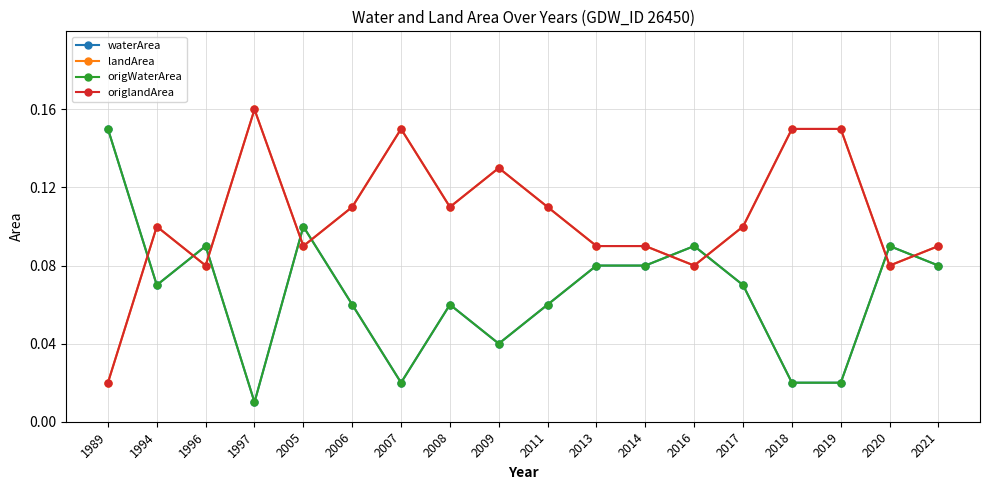

Does the chart have visible grid lines?

Yes